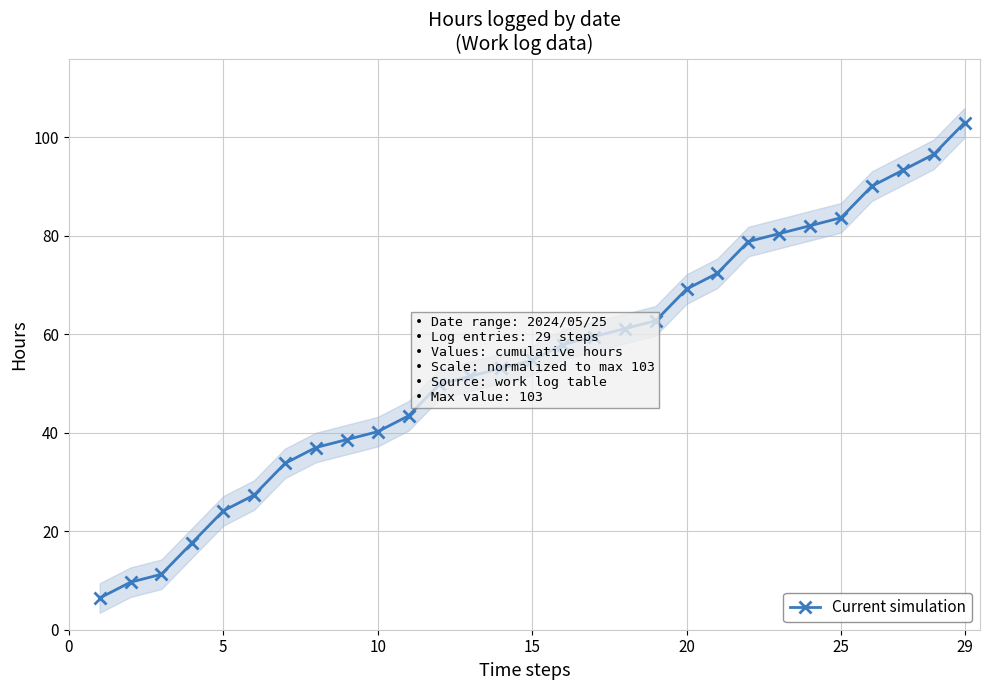

Is it true that Current simulation equals 63.5 at 29?

False